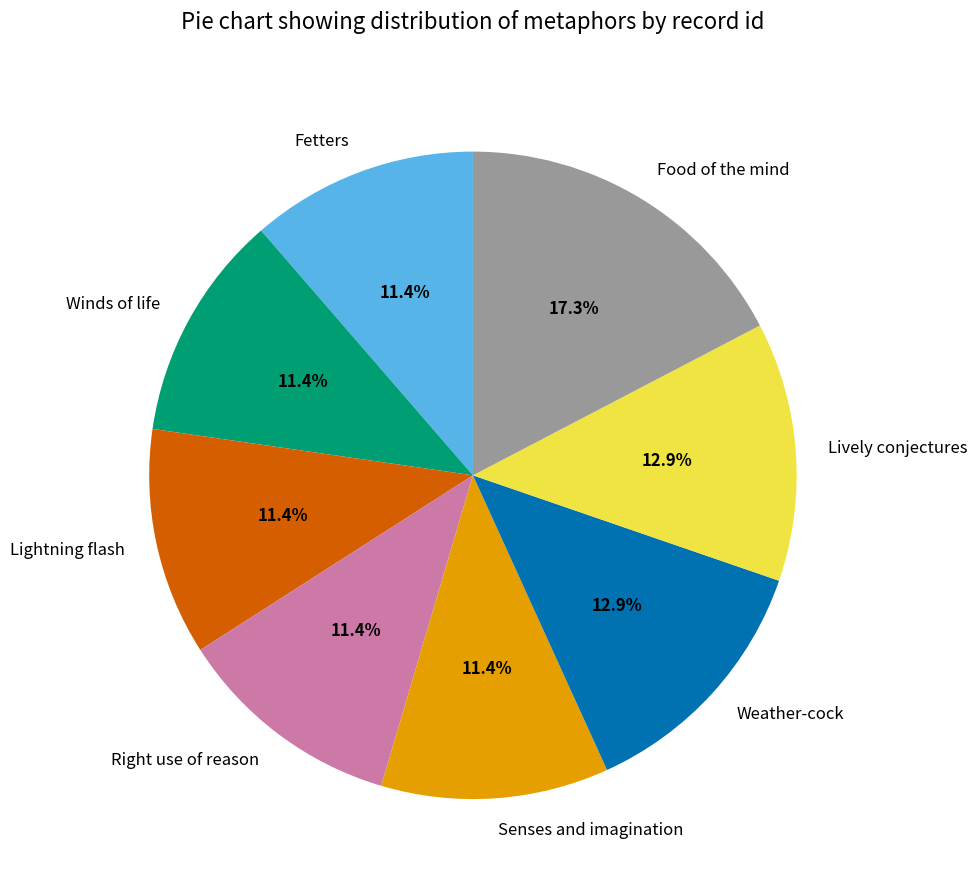

What is the largest slice in the pie chart?

Food of the mind